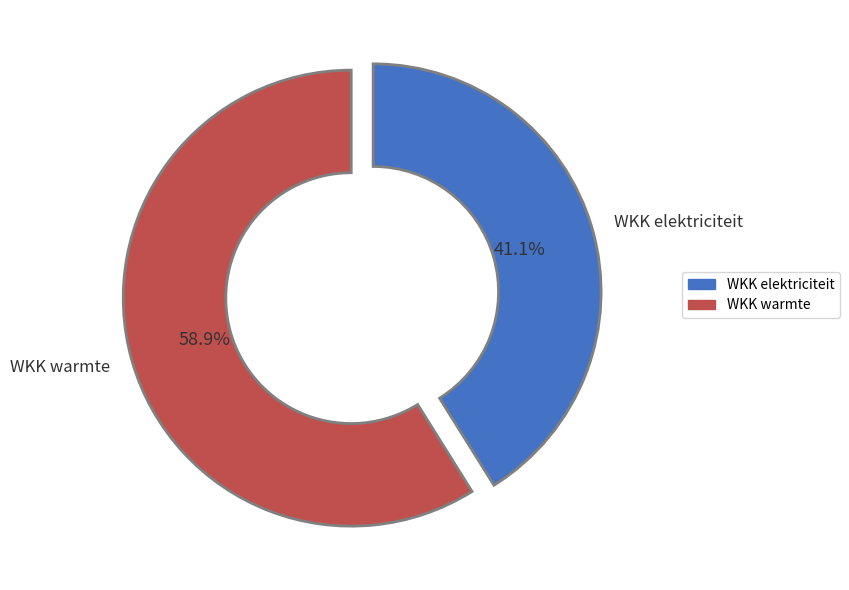

How many segments does this pie chart have?

2